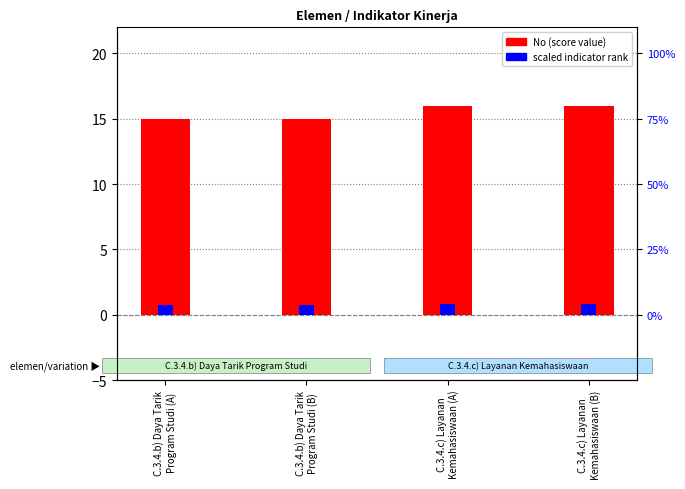

What value does the No (score) series have at C.3.4.b) Daya Tarik
Program Studi (A)?

15.0